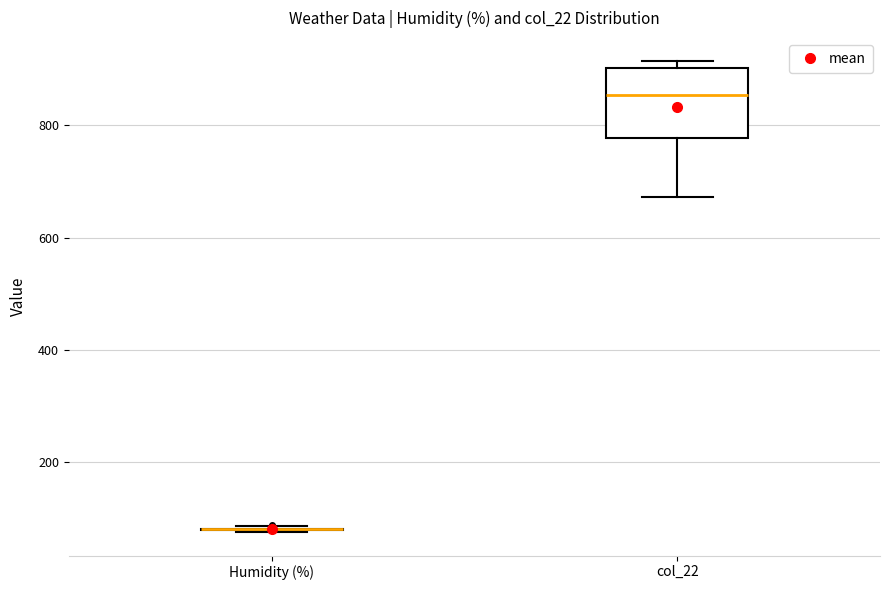

Reading left to right, transcribe this box plot: for each box, give where its median line is, the range the box spans, and where its two whiskers end, as read against the y-axis. The values are not printed on the chart, so give them approximately, as read against the axis.

Humidity (%): box collapsed to a line at 80, whiskers 80 to 80
col_22: median 860, box 780 to 900, whiskers 680 to 920